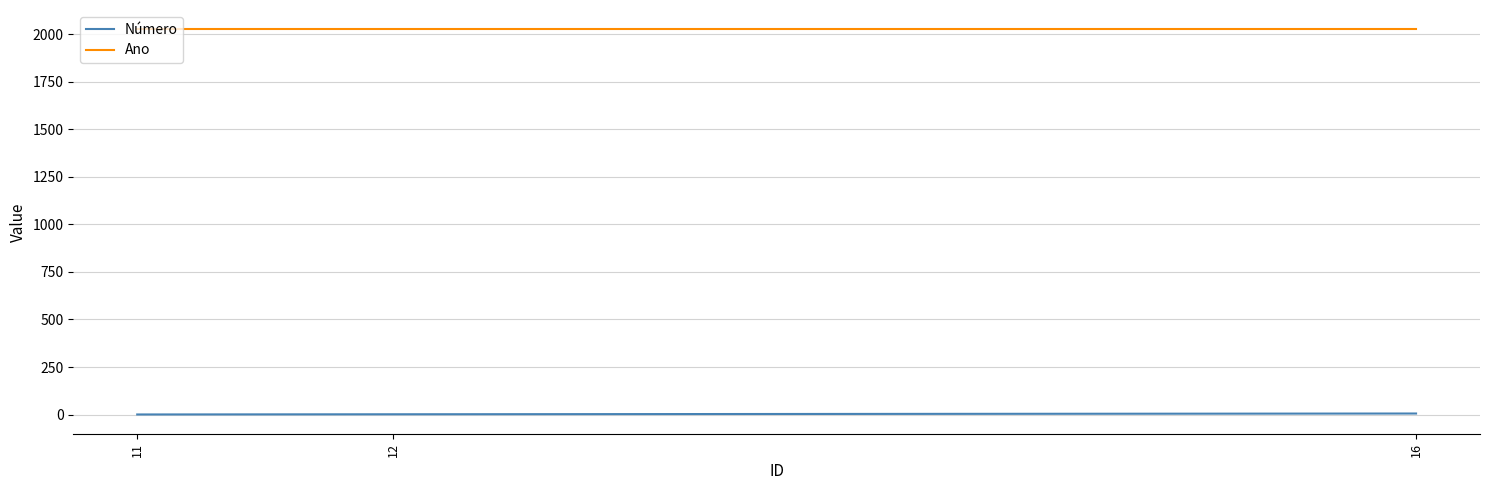

What is the sum of all Número values?

9